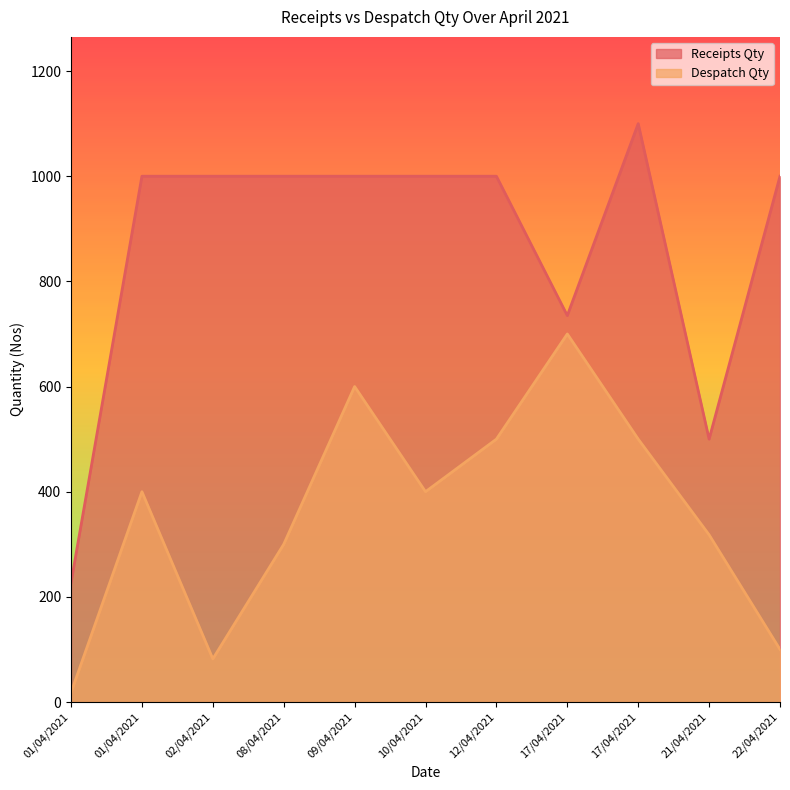

What is the maximum value shown in the chart?

1100